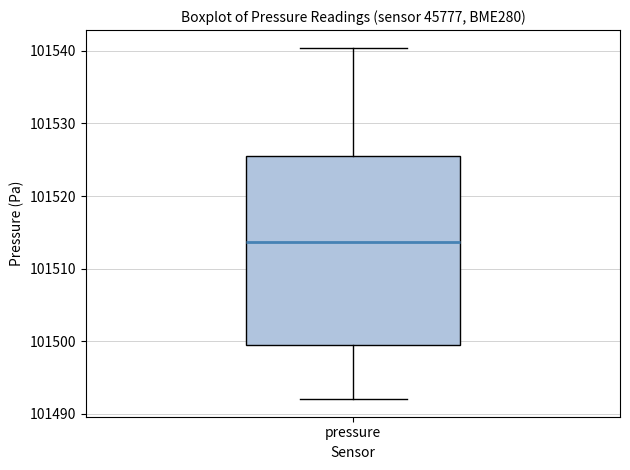

Transcribe this box plot: give where the median line is, the range the box spans, and where the two whiskers end, as read against the y-axis. The values are not printed on the chart, so give them approximately, as read against the axis.

median 101514, box 101499 to 101525, whiskers 101492 to 101540